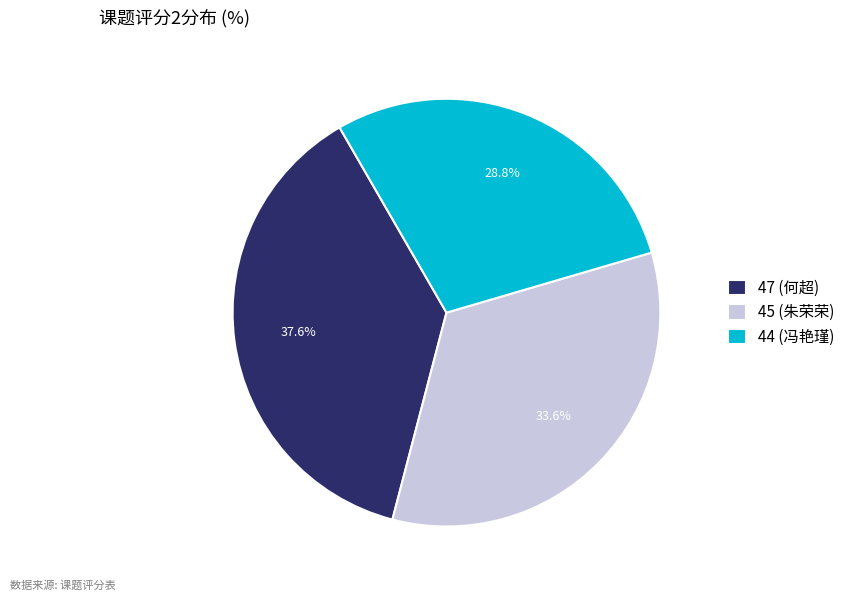

Does 44 (冯艳瑾) account for over 50% of the chart?

No